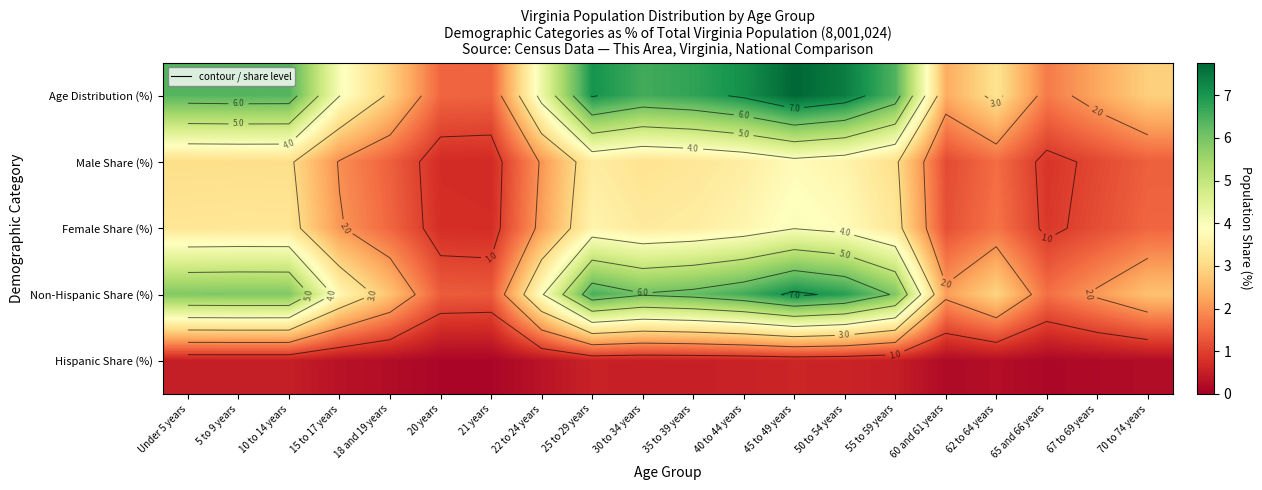

What is the sum of the Male Share (%) values at 70 to 74 years and 45 to 49 years?

5.2